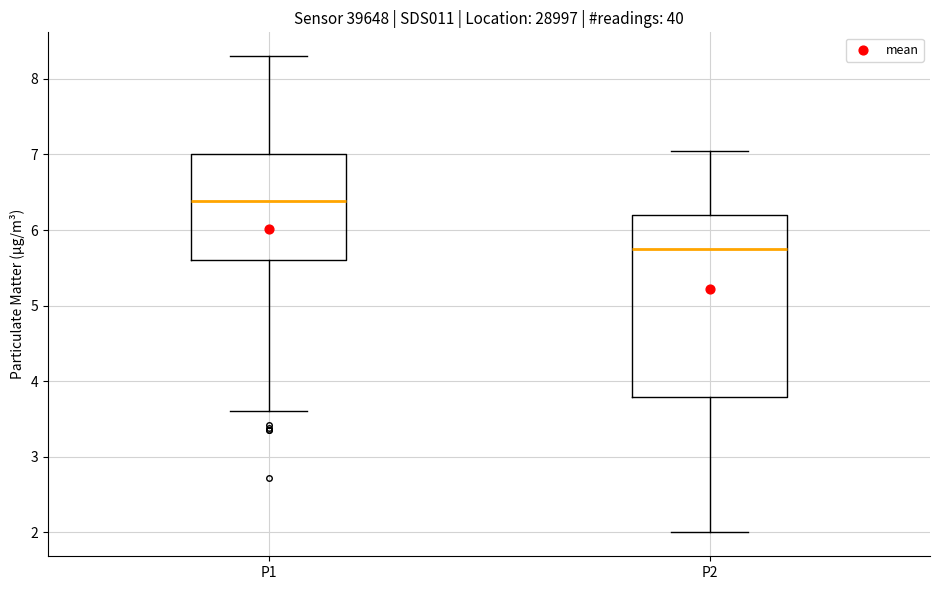

Reading left to right, transcribe this box plot: for each box, give where its median line is, the range the box spans, and where its two whiskers end, as read against the y-axis. The values are not printed on the chart, so give them approximately, as read against the axis.

P1: median 6.4, box 5.6 to 7.0, whiskers 3.6 to 8.3
P2: median 5.8, box 3.8 to 6.2, whiskers 2.0 to 7.1